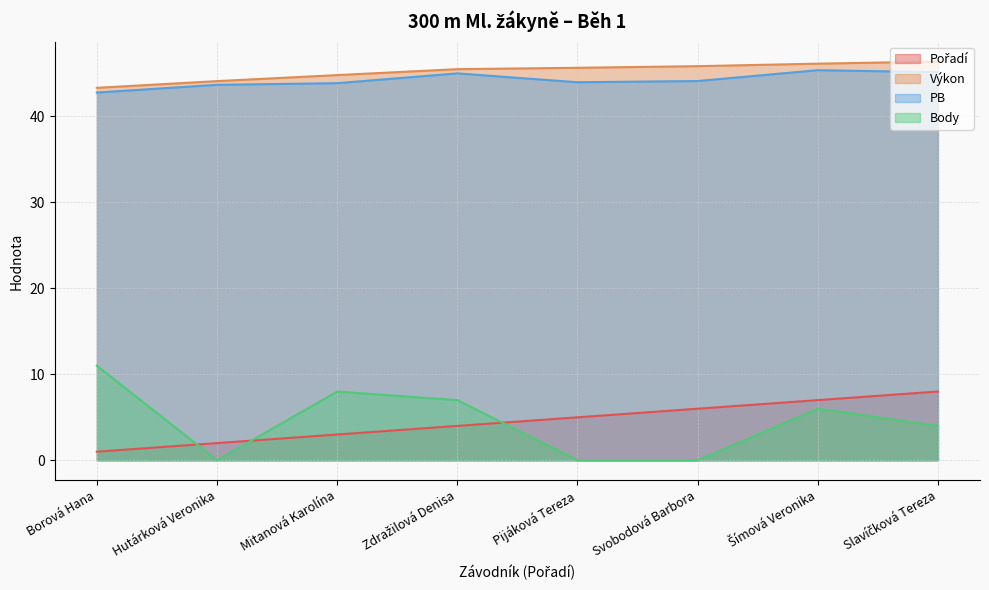

Does the chart have visible grid lines?

Yes